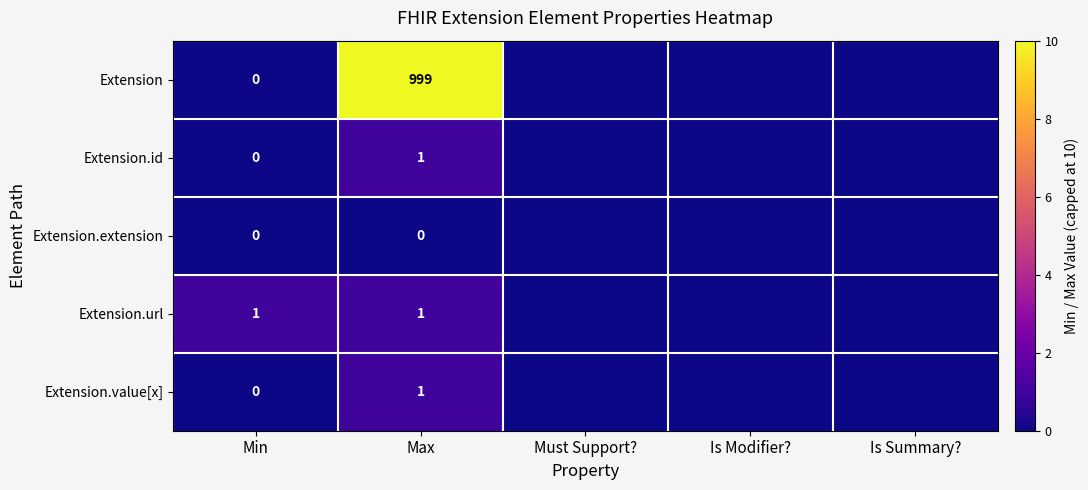

What is the total value across all series at Max?

1002